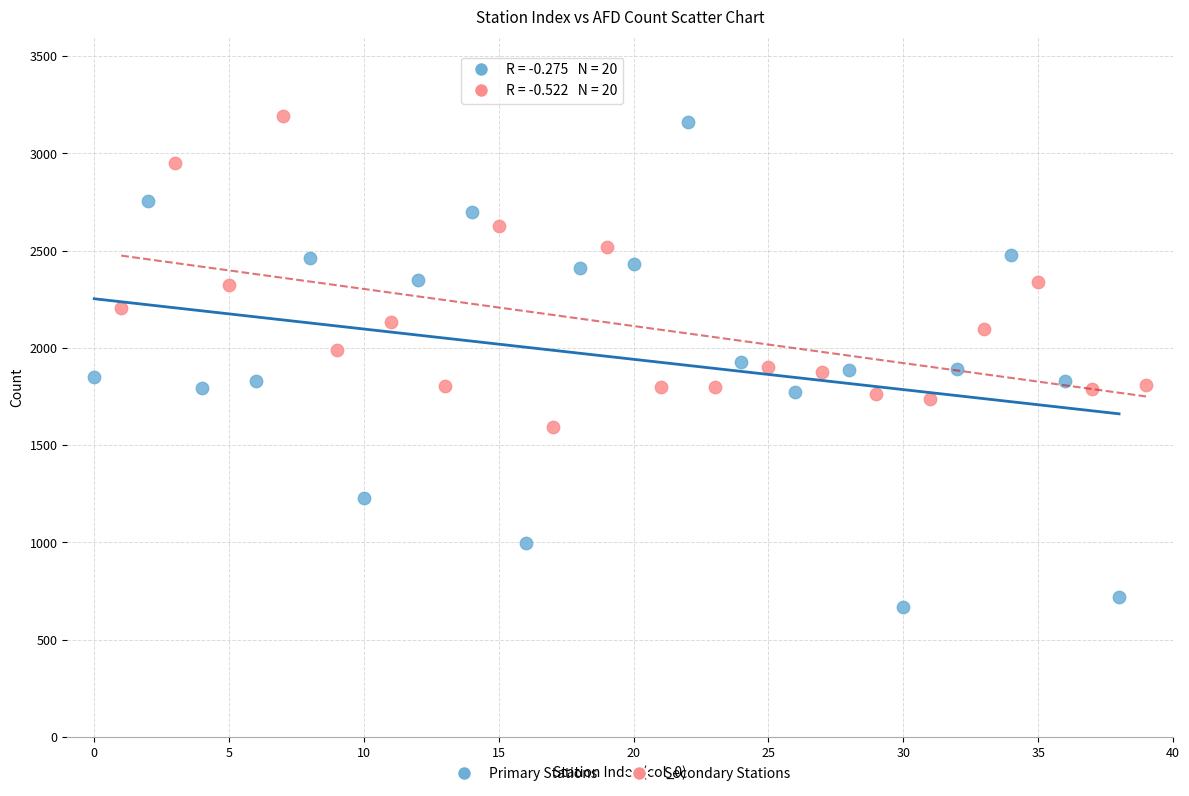

Which series has the largest Y range (max minus min)?

Primary Stations